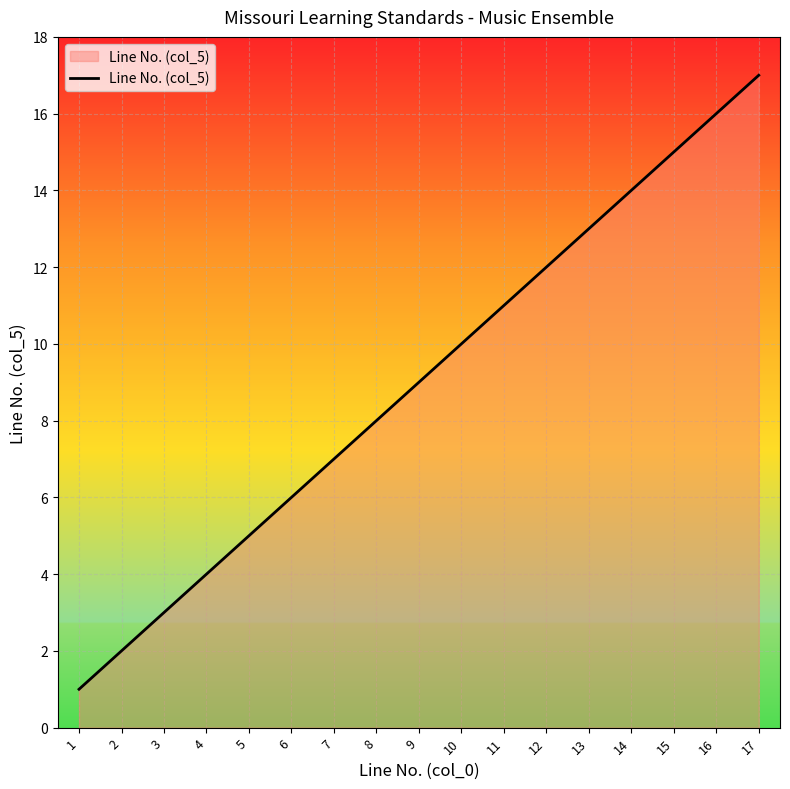

What is the sum of all values?

153